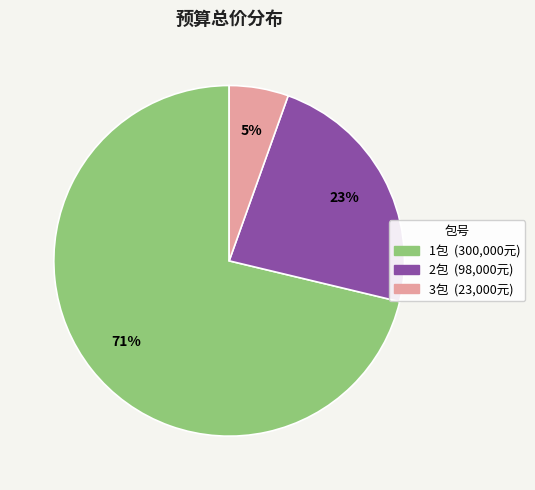

Do 1包 and 3包 together represent more than half of the pie?

Yes